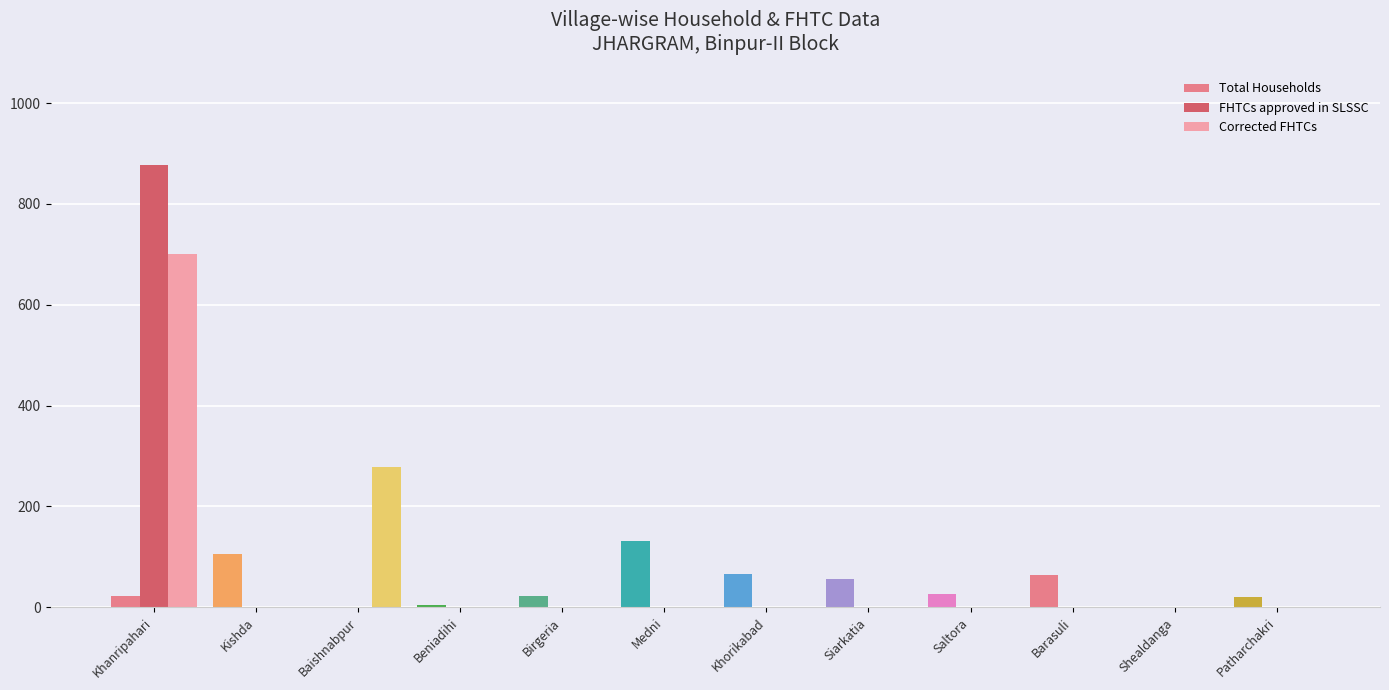

How many distinct data groups are displayed?

3